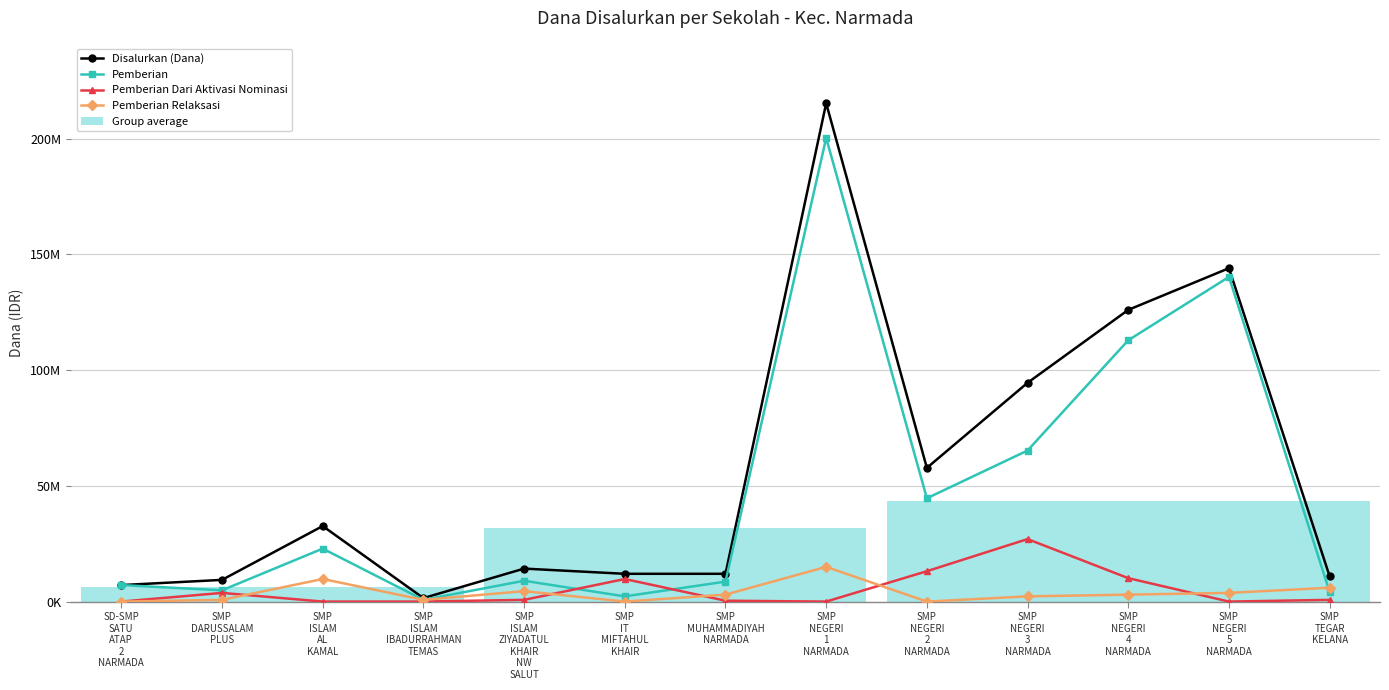

Which series changed the most between SD-SMP
SATU
ATAP
2
NARMADA and SMP
ISLAM
AL
KAMAL?

Disalurkan (Dana)